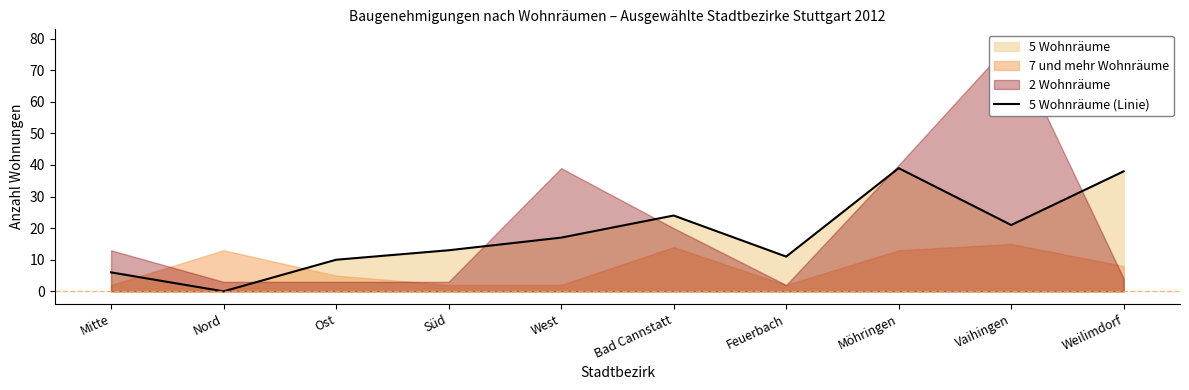

What is the ratio of the value at Bad Cannstatt to the value at Weilimdorf?

0.6